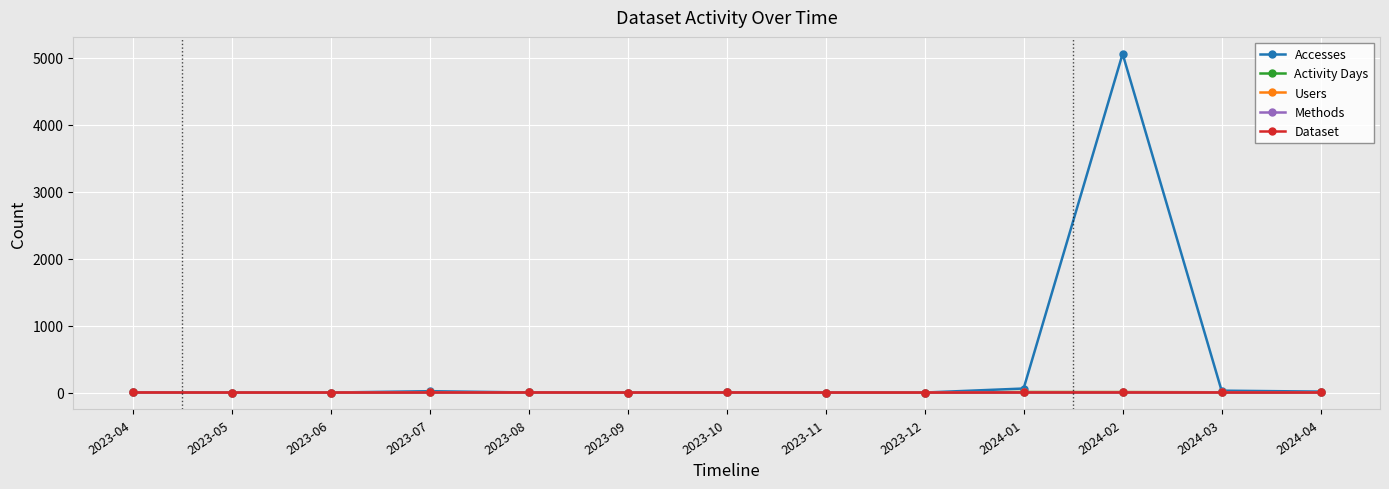

At which category does Methods reach its first local valley?

2023-09